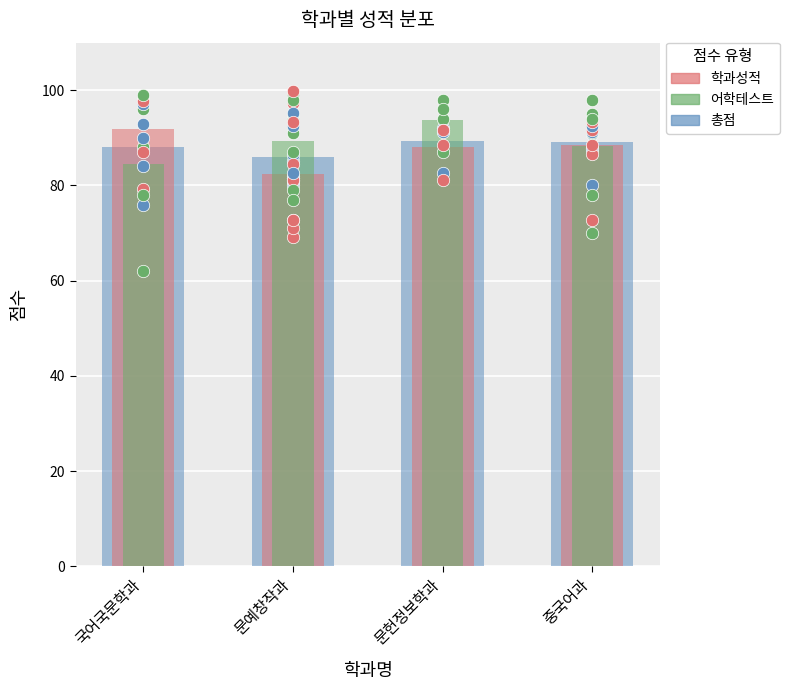

Which series reaches the minimum Y coordinate?

학과성적